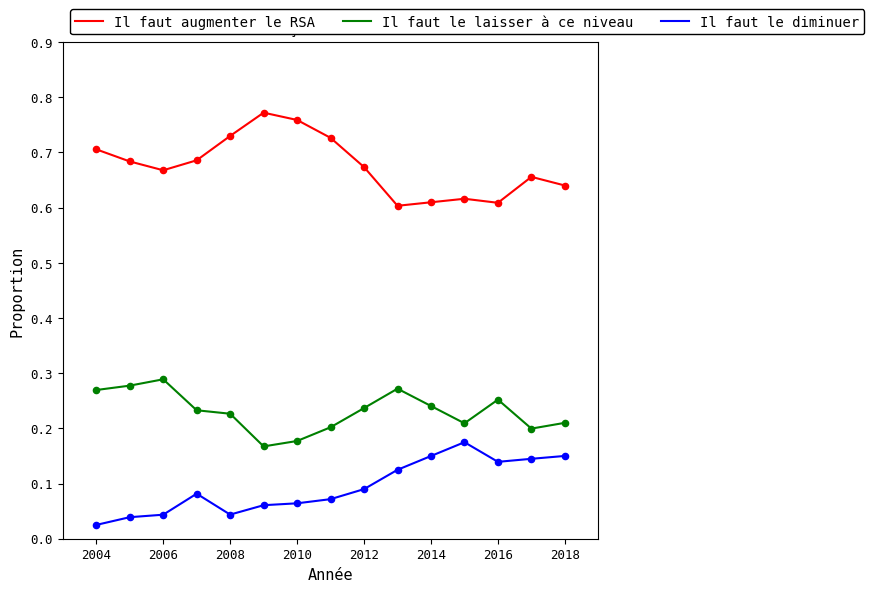

List the series in order of their peak value, highest first.

Il faut augmenter le RSA, Il faut le laisser à ce niveau, Il faut le diminuer